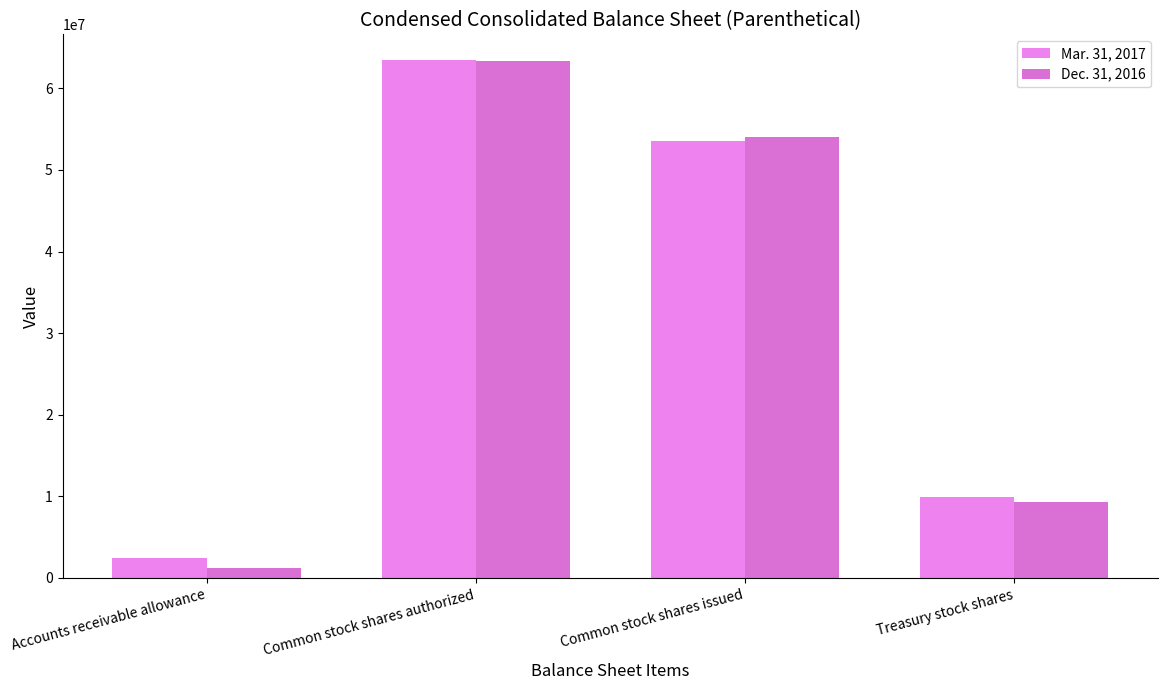

Is it true that Mar. 31, 2017 equals 4379495 at Accounts receivable allowance?

False